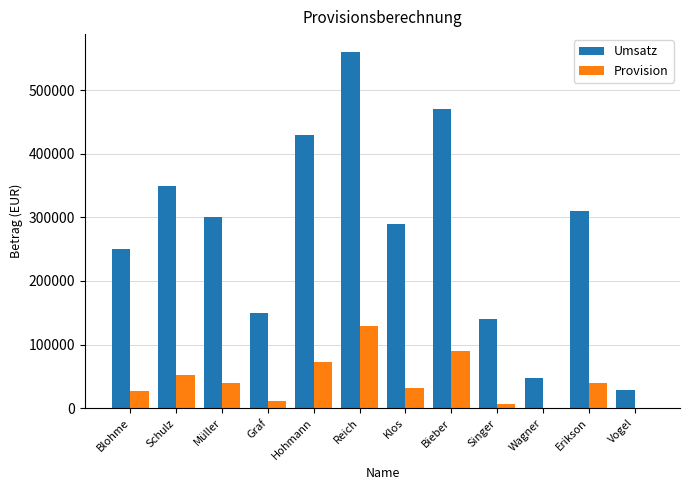

Which series changed the most between Graf and Vogel?

Umsatz